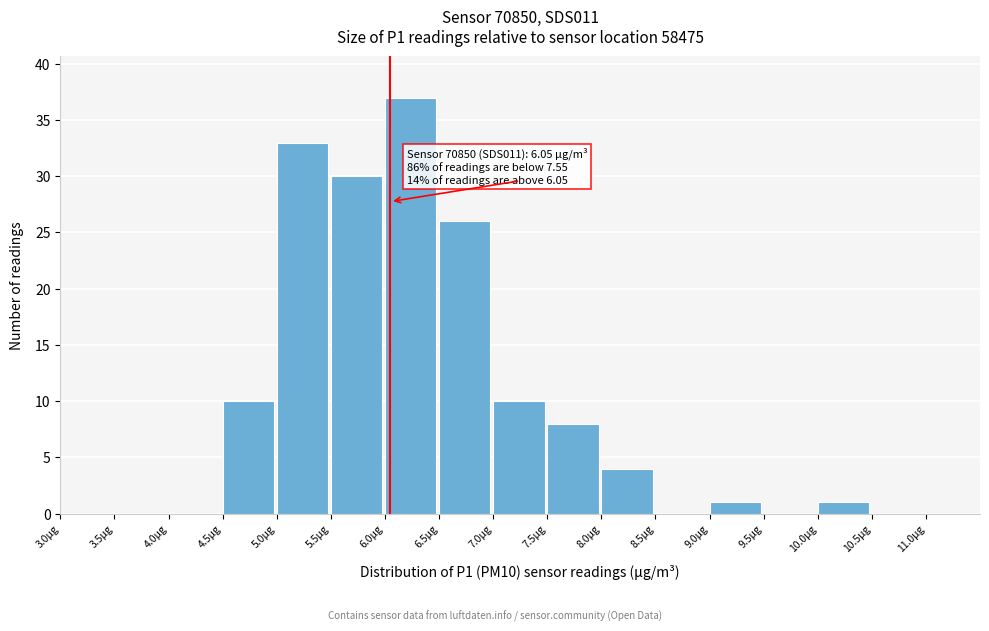

Over which range of the x-axis is the bar tallest?

6.0 to 6.5